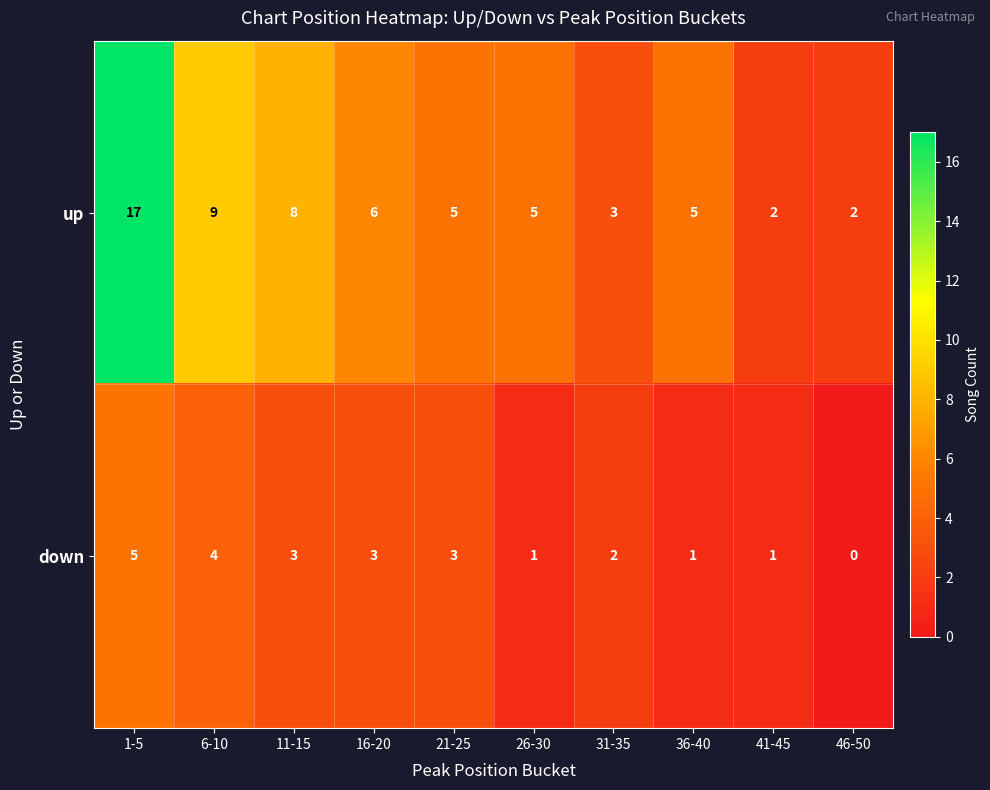

What is the difference between the highest and lowest values at 11-15?

5